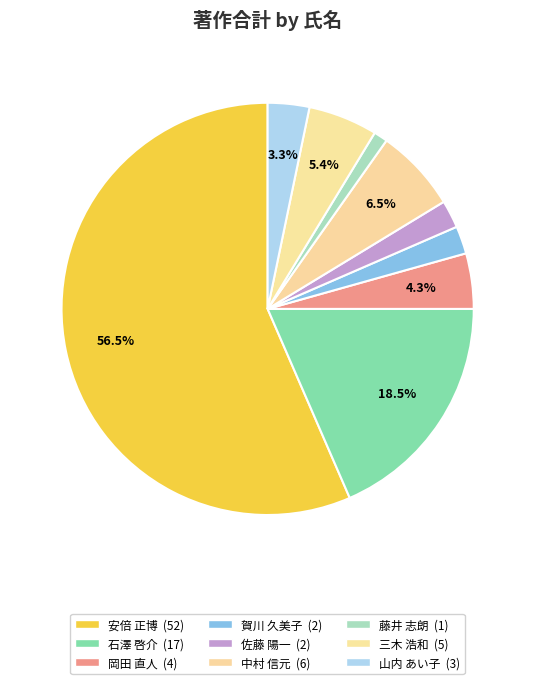

What percentage is the 賀川 久美子 slice, to the nearest percent?

2%